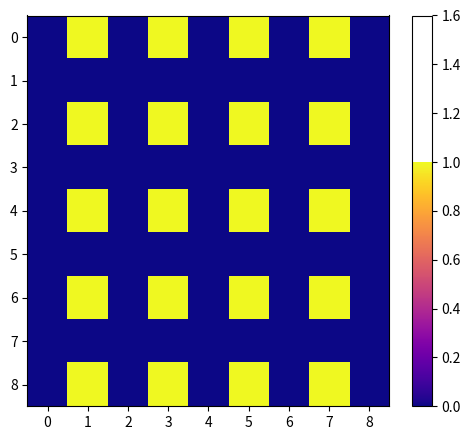

Rank the series by their maximum value, from highest to lowest.

0, 2, 4, 6, 8, 1, 3, 5, 7